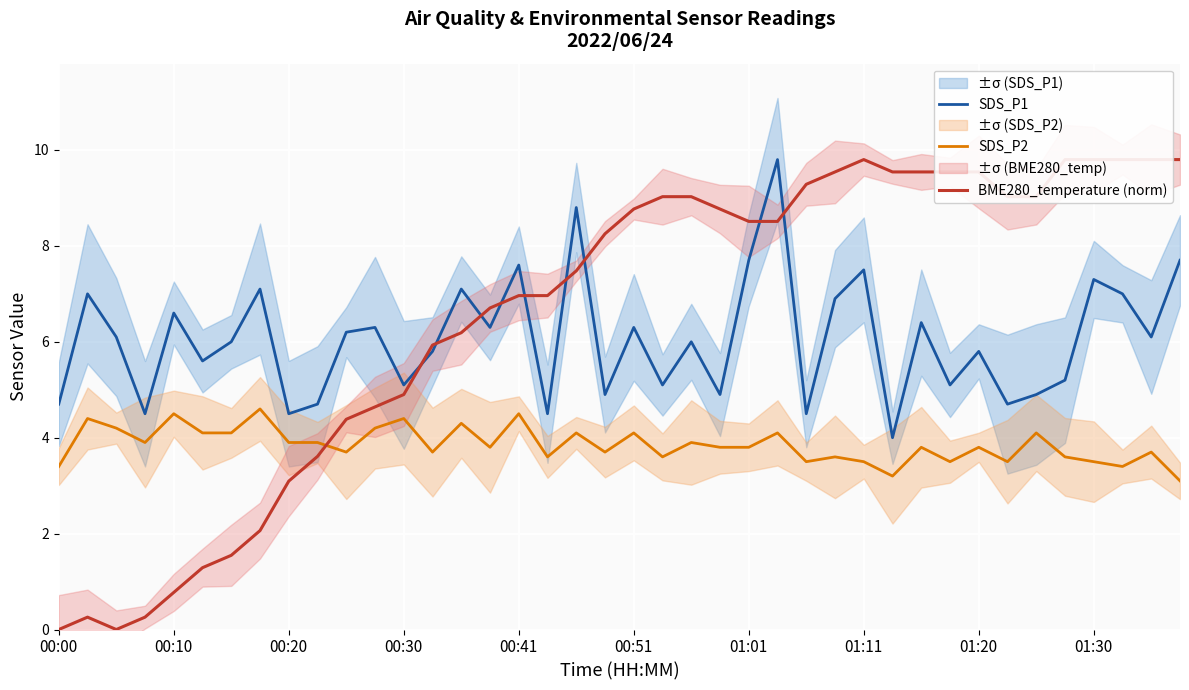

Does the chart display data point markers on the line(s)?

No